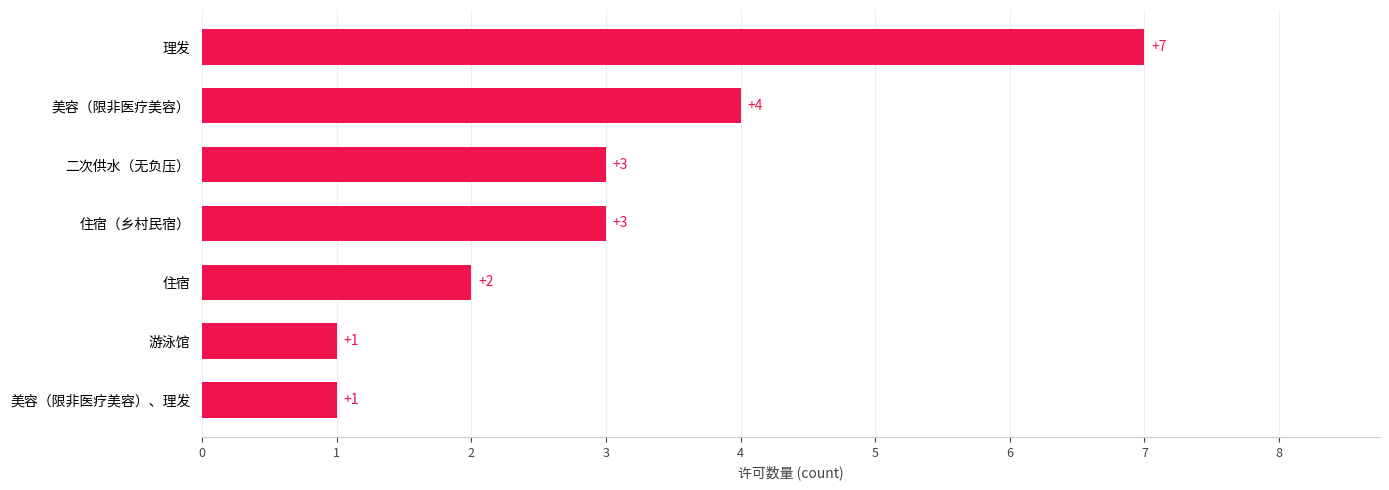

How many values are below 3?

3